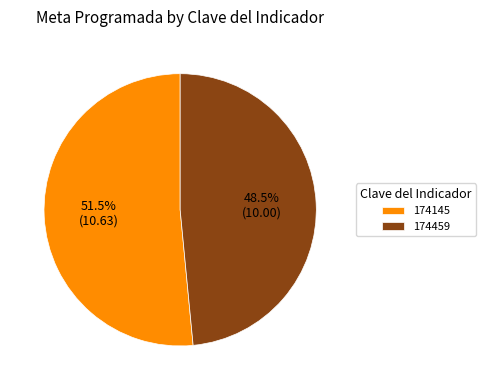

Rank the categories by value from highest to lowest.

174145, 174459